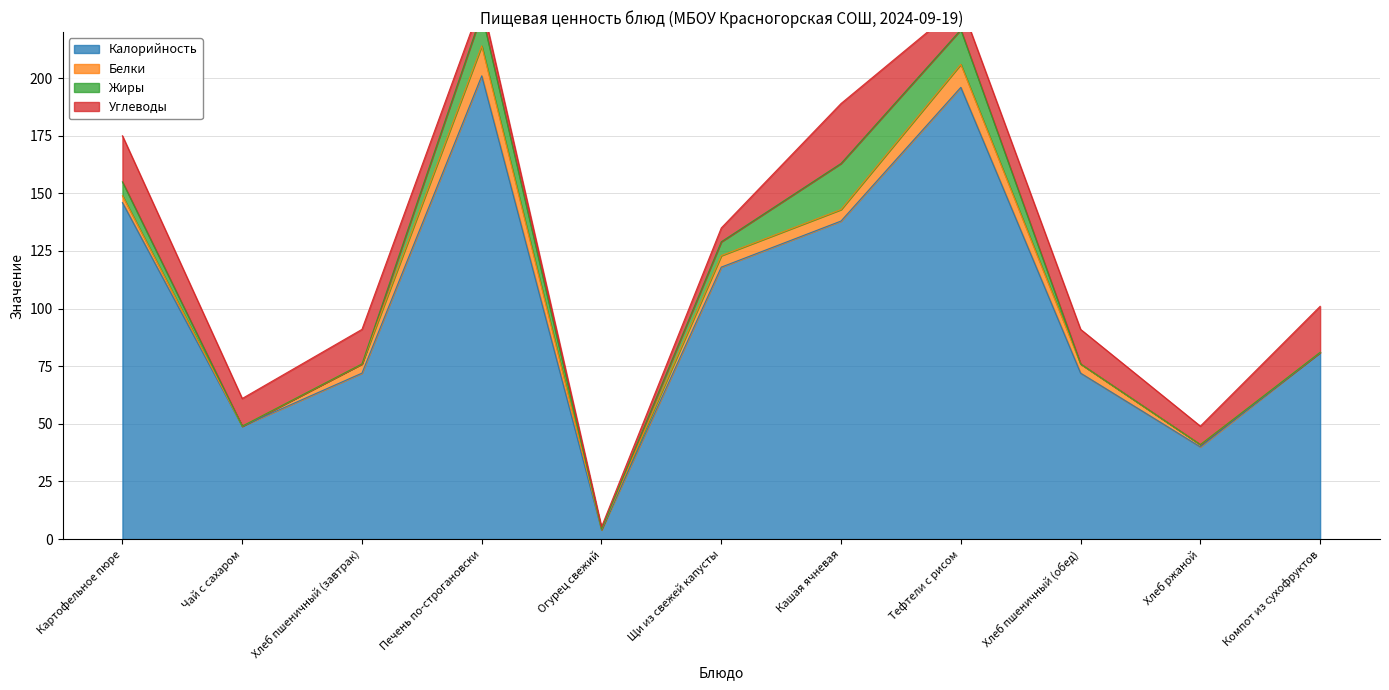

True or false: Калорийность has a value of 72.0 at Хлеб пшеничный (обед).

True